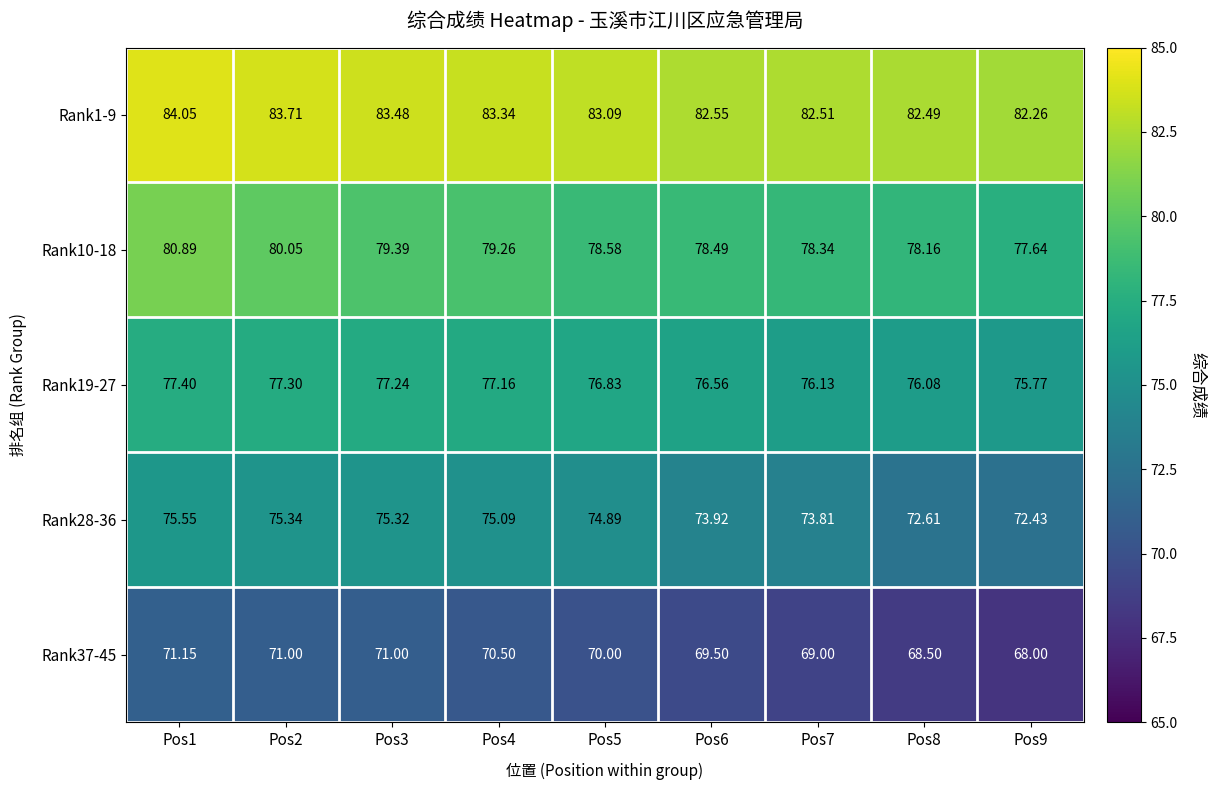

How many data points in Rank19-27 are above 76?

8